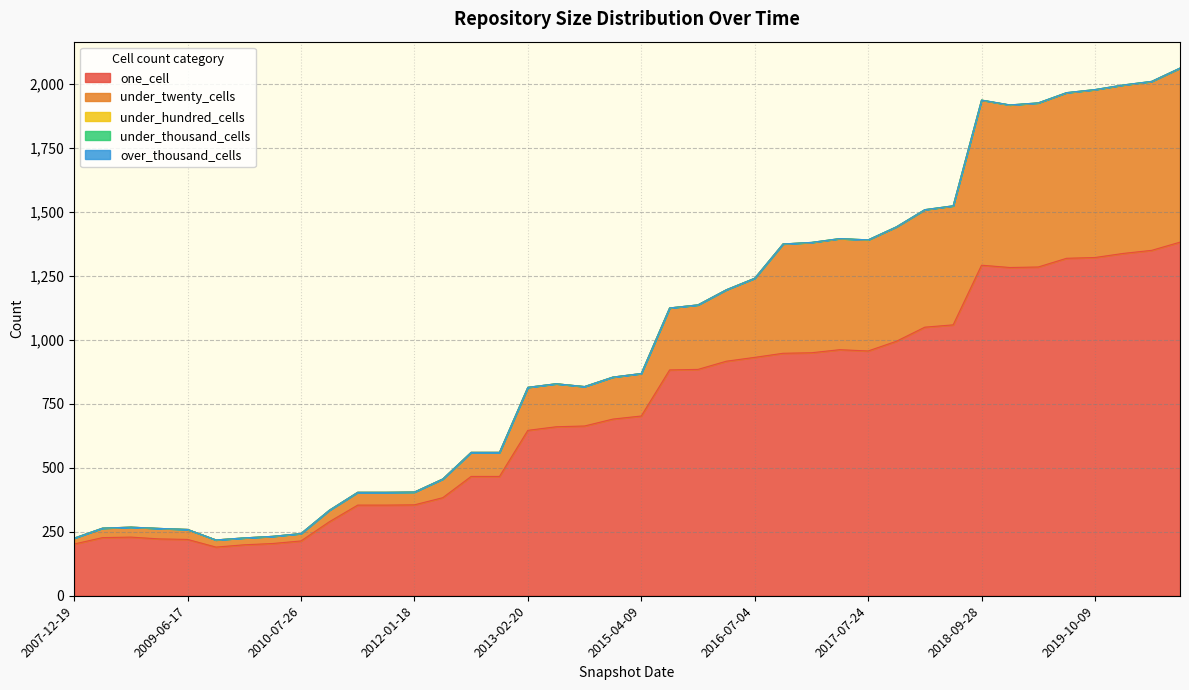

Reading left to right, extract all data points from this chart.

one_cell: 2017-12-22=1049	2014-03-28=663	2015-04-09=702	2008-10-10=229	2020-07-01=1381	2020-04-01=1349	2020-01-01=1337	2013-09-10=660	2009-04-06=222	2012-07-13=383	2014-09-08=690	2016-10-07=947	2010-07-26=214	2016-07-04=931	2018-04-09=1058	2016-01-04=884	2016-04-05=916	2011-06-10=354	2012-01-18=355	2008-04-01=227	2010-04-01=204	2017-10-12=994	2017-07-24=956	2019-07-01=1318	2019-01-01=1282	2009-09-25=190	2017-04-12=961	2007-12-19=202	2009-12-16=199	2019-10-09=1321	2011-09-05=354	2019-04-06=1284	2010-11-17=289	2018-09-28=1291	2012-12-11=466	2015-10-01=882	2016-12-27=949	2009-06-17=220	2013-02-20=646	2012-10-31=466
under_twenty_cells: 2017-12-22=458	2014-03-28=154	2015-04-09=166	2008-10-10=39	2020-07-01=679	2020-04-01=659	2020-01-01=657	2013-09-10=168	2009-04-06=41	2012-07-13=73	2014-09-08=164	2016-10-07=427	2010-07-26=29	2016-07-04=309	2018-04-09=464	2016-01-04=252	2016-04-05=279	2011-06-10=50	2012-01-18=50	2008-04-01=37	2010-04-01=28	2017-10-12=446	2017-07-24=433	2019-07-01=646	2019-01-01=634	2009-09-25=28	2017-04-12=433	2007-12-19=23	2009-12-16=27	2019-10-09=655	2011-09-05=50	2019-04-06=640	2010-11-17=45	2018-09-28=644	2012-12-11=94	2015-10-01=242	2016-12-27=430	2009-06-17=39	2013-02-20=168	2012-10-31=94
under_hundred_cells: 2017-12-22=1	2014-03-28=0	2015-04-09=0	2008-10-10=0	2020-07-01=1	2020-04-01=1	2020-01-01=1	2013-09-10=0	2009-04-06=0	2012-07-13=0	2014-09-08=0	2016-10-07=0	2010-07-26=0	2016-07-04=0	2018-04-09=1	2016-01-04=0	2016-04-05=0	2011-06-10=0	2012-01-18=0	2008-04-01=0	2010-04-01=0	2017-10-12=1	2017-07-24=1	2019-07-01=1	2019-01-01=1	2009-09-25=0	2017-04-12=1	2007-12-19=0	2009-12-16=0	2019-10-09=1	2011-09-05=0	2019-04-06=1	2010-11-17=0	2018-09-28=1	2012-12-11=0	2015-10-01=0	2016-12-27=1	2009-06-17=0	2013-02-20=0	2012-10-31=0
under_thousand_cells: 2017-12-22=0	2014-03-28=0	2015-04-09=0	2008-10-10=0	2020-07-01=0	2020-04-01=0	2020-01-01=0	2013-09-10=0	2009-04-06=0	2012-07-13=0	2014-09-08=0	2016-10-07=0	2010-07-26=0	2016-07-04=0	2018-04-09=0	2016-01-04=0	2016-04-05=0	2011-06-10=0	2012-01-18=0	2008-04-01=0	2010-04-01=0	2017-10-12=0	2017-07-24=0	2019-07-01=0	2019-01-01=0	2009-09-25=0	2017-04-12=0	2007-12-19=0	2009-12-16=0	2019-10-09=0	2011-09-05=0	2019-04-06=0	2010-11-17=0	2018-09-28=0	2012-12-11=0	2015-10-01=0	2016-12-27=0	2009-06-17=0	2013-02-20=0	2012-10-31=0
over_thousand_cells: 2017-12-22=0	2014-03-28=0	2015-04-09=0	2008-10-10=0	2020-07-01=0	2020-04-01=0	2020-01-01=0	2013-09-10=0	2009-04-06=0	2012-07-13=0	2014-09-08=0	2016-10-07=0	2010-07-26=0	2016-07-04=0	2018-04-09=0	2016-01-04=0	2016-04-05=0	2011-06-10=0	2012-01-18=0	2008-04-01=0	2010-04-01=0	2017-10-12=0	2017-07-24=0	2019-07-01=0	2019-01-01=0	2009-09-25=0	2017-04-12=0	2007-12-19=0	2009-12-16=0	2019-10-09=0	2011-09-05=0	2019-04-06=0	2010-11-17=0	2018-09-28=0	2012-12-11=0	2015-10-01=0	2016-12-27=0	2009-06-17=0	2013-02-20=0	2012-10-31=0